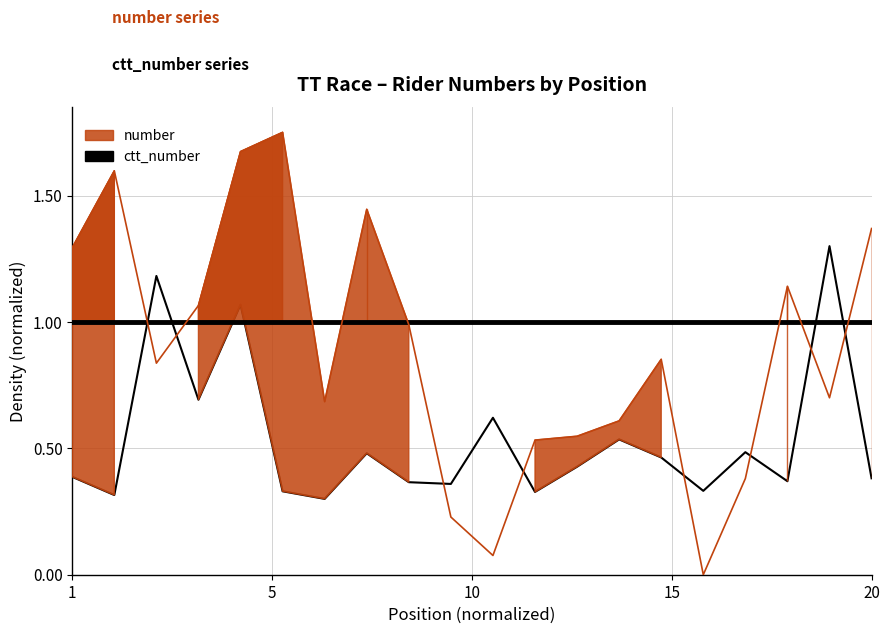

The value at 9 is 0.6. True or false?

False